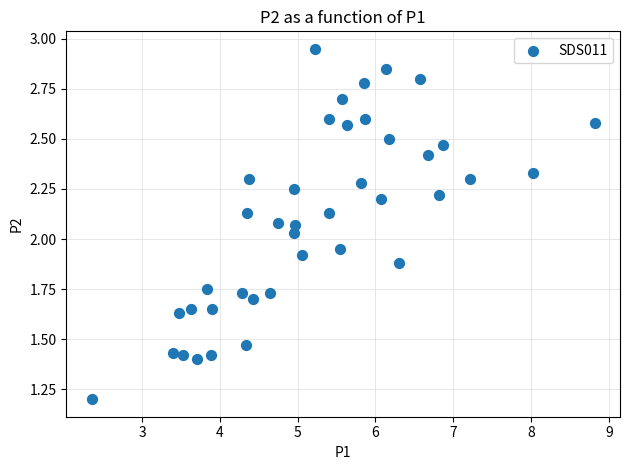

What is the range of X values (max minus min)?

6.5